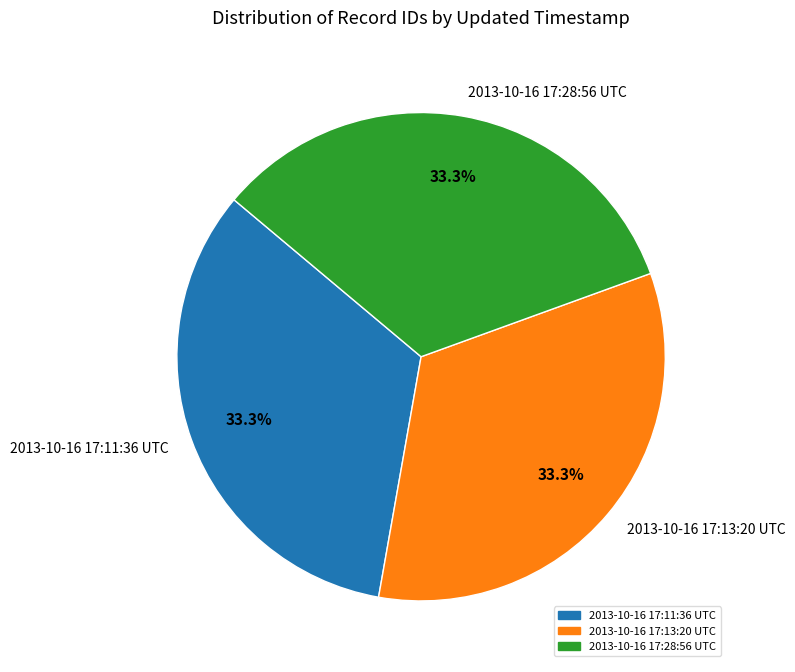

To the nearest percent, what percentage of the pie is 2013-10-16 17:13:20 UTC?

33%